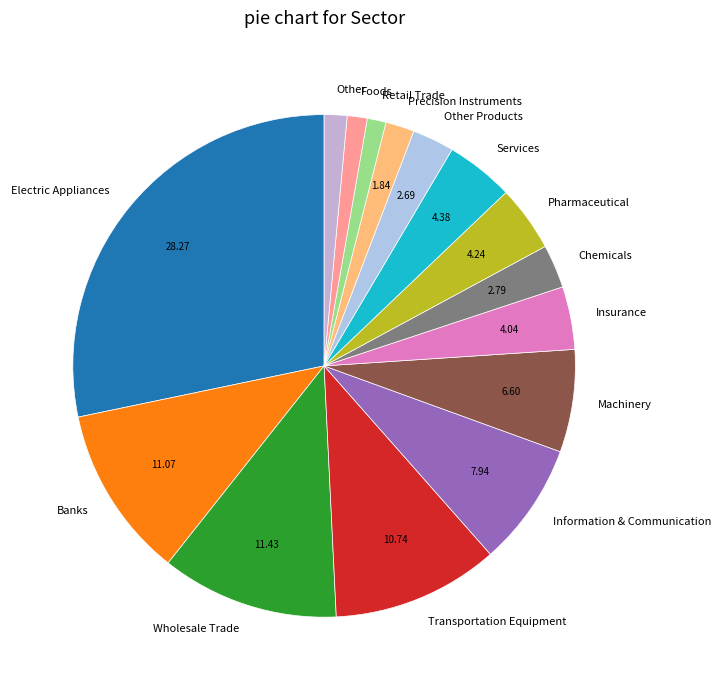

Is the sum of Electric Appliances and Pharmaceutical greater than half?

No